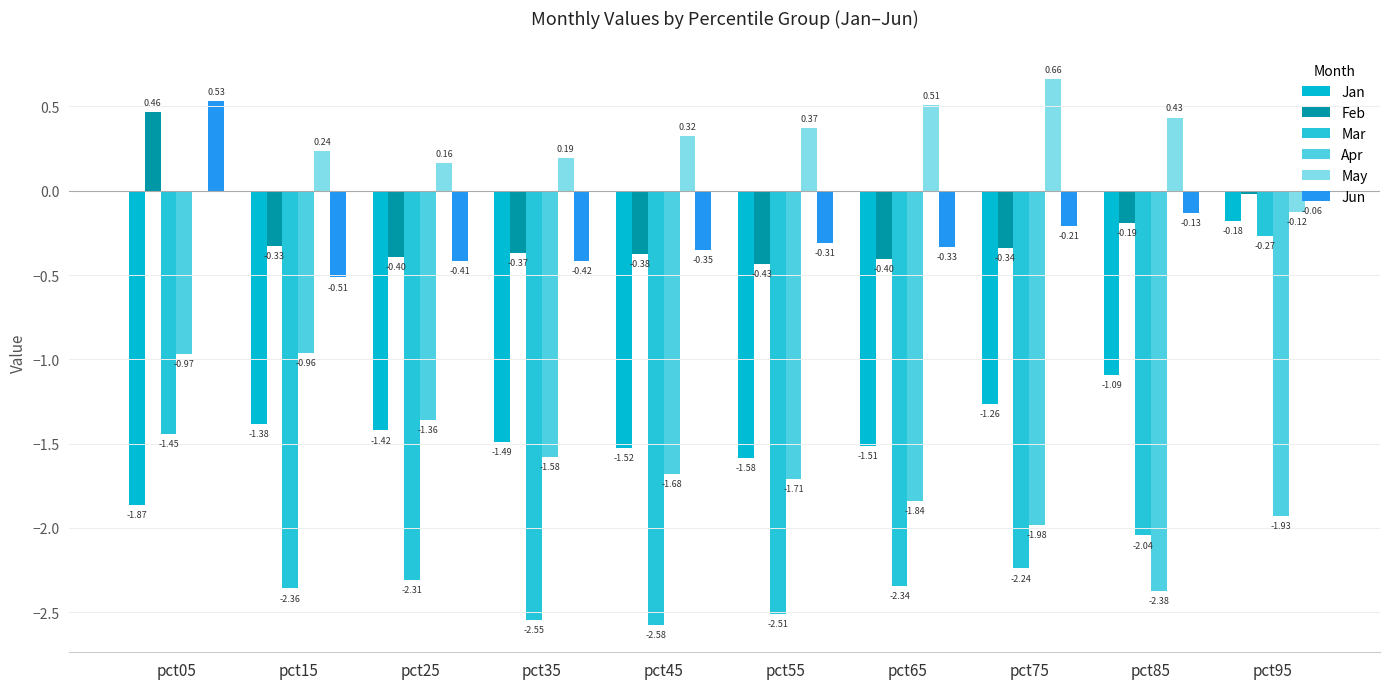

Reading left to right, what are all the values shown in this chart?

Jan: pct05=-1.9	pct15=-1.4	pct25=-1.4	pct35=-1.5	pct45=-1.5	pct55=-1.6	pct65=-1.5	pct75=-1.3	pct85=-1.1	pct95=-0.2
Feb: pct05=0.5	pct15=-0.3	pct25=-0.4	pct35=-0.4	pct45=-0.4	pct55=-0.4	pct65=-0.4	pct75=-0.3	pct85=-0.2	pct95=-0.0
Mar: pct05=-1.4	pct15=-2.4	pct25=-2.3	pct35=-2.5	pct45=-2.6	pct55=-2.5	pct65=-2.3	pct75=-2.2	pct85=-2.0	pct95=-0.3
Apr: pct05=-1.0	pct15=-1.0	pct25=-1.4	pct35=-1.6	pct45=-1.7	pct55=-1.7	pct65=-1.8	pct75=-2.0	pct85=-2.4	pct95=-1.9
May: pct05=-0.0	pct15=0.2	pct25=0.2	pct35=0.2	pct45=0.3	pct55=0.4	pct65=0.5	pct75=0.7	pct85=0.4	pct95=-0.1
Jun: pct05=0.5	pct15=-0.5	pct25=-0.4	pct35=-0.4	pct45=-0.3	pct55=-0.3	pct65=-0.3	pct75=-0.2	pct85=-0.1	pct95=-0.1